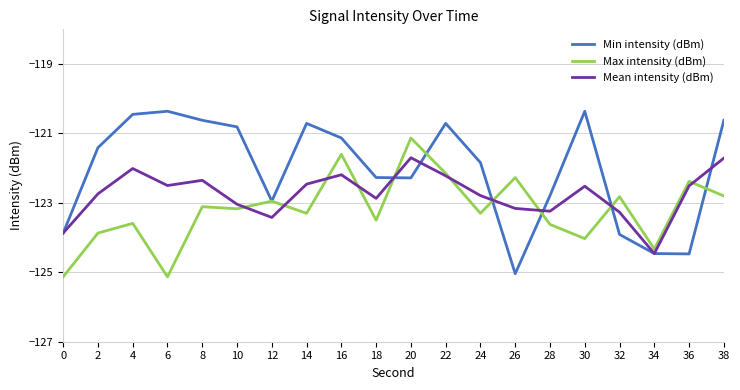

What is the difference between the second highest and second lowest values in the Mean intensity (dBm) series?

2.2